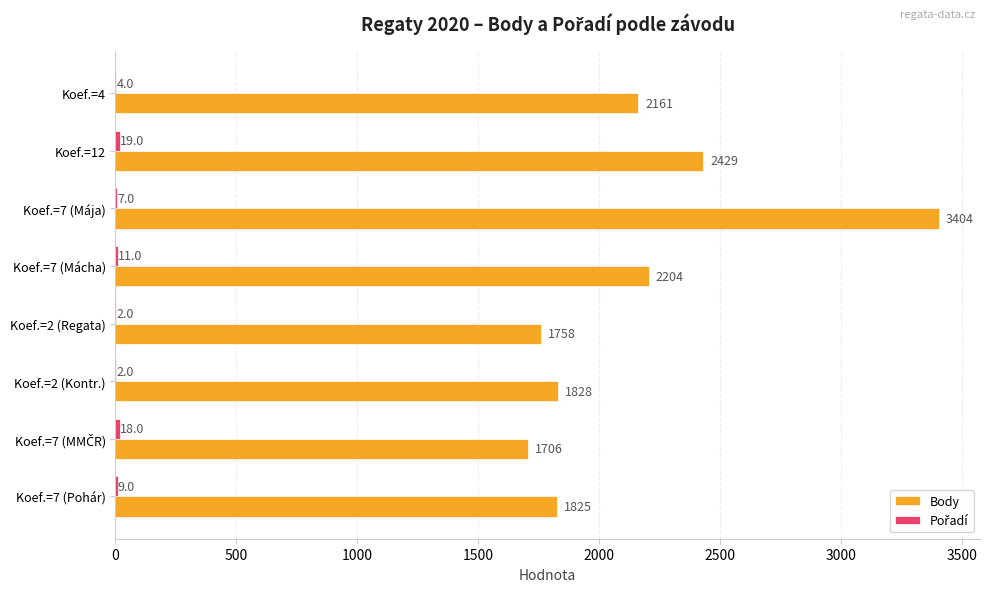

True or false: Body has a value of 3630 at Koef.=4.

False